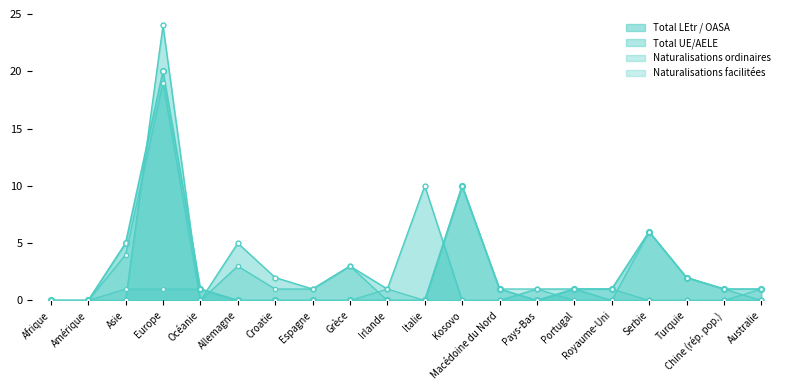

How many lines are shown in the chart?

4